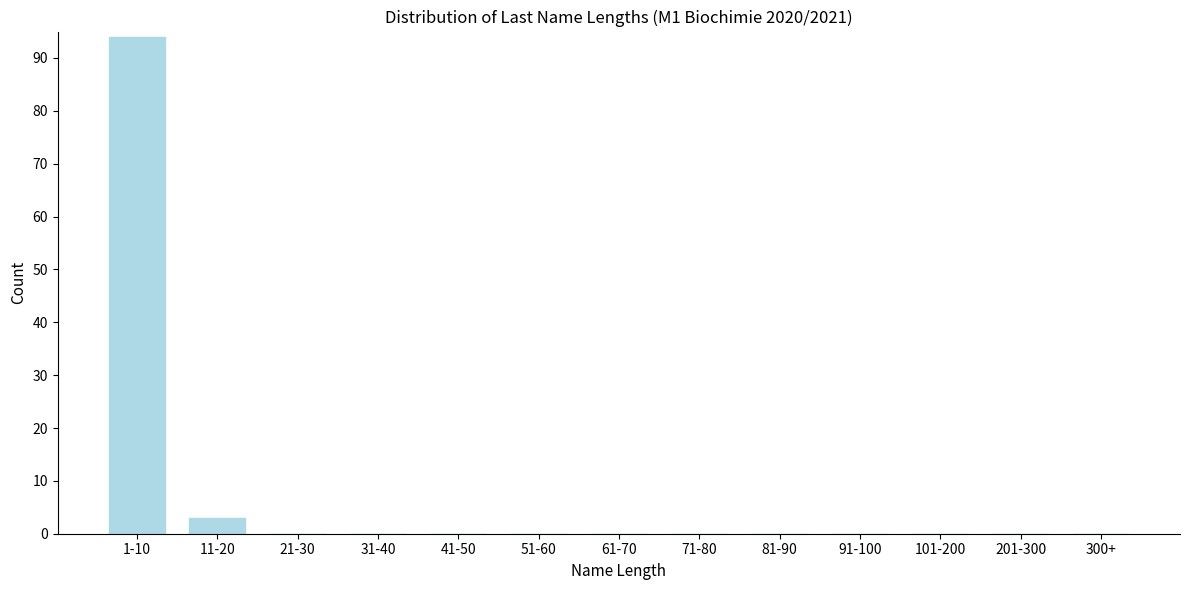

Reading left to right, extract all data points from this chart.

1-10=94	11-20=3	21-30=0	31-40=0	41-50=0	51-60=0	61-70=0	71-80=0	81-90=0	91-100=0	101-200=0	201-300=0	300+=0